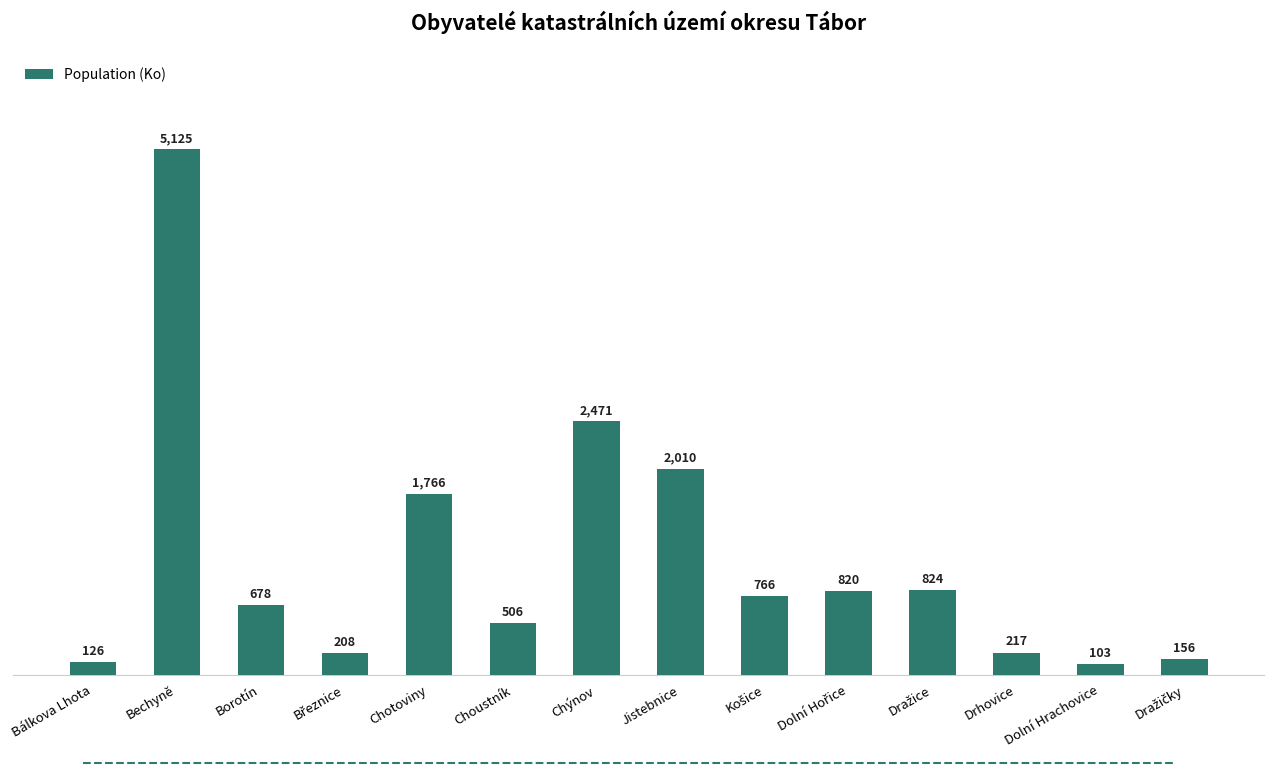

The value at Chýnov is 2471. True or false?

True